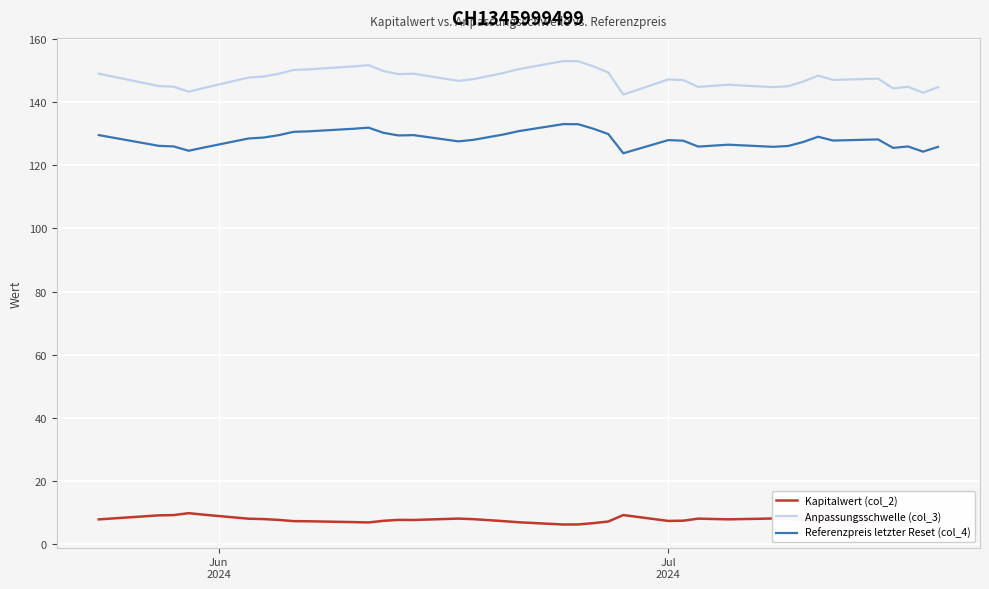

True or false: Anpassungsschwelle (col_3) has more than 1 interior local peaks.

True